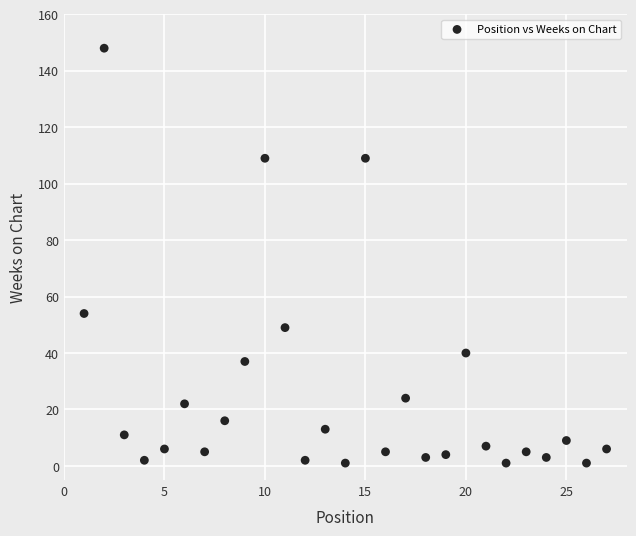

What is the range of X values (max minus min)?

26